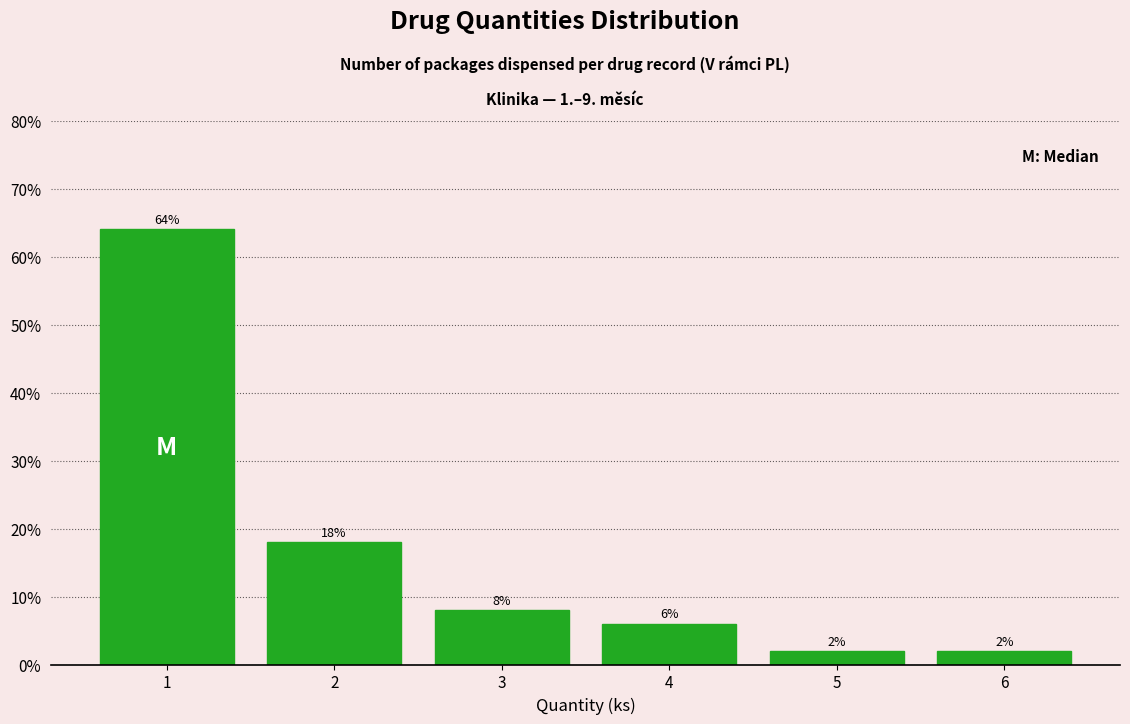

How tall is the bar that spans 2.5 to 3.5 on the x-axis?

8